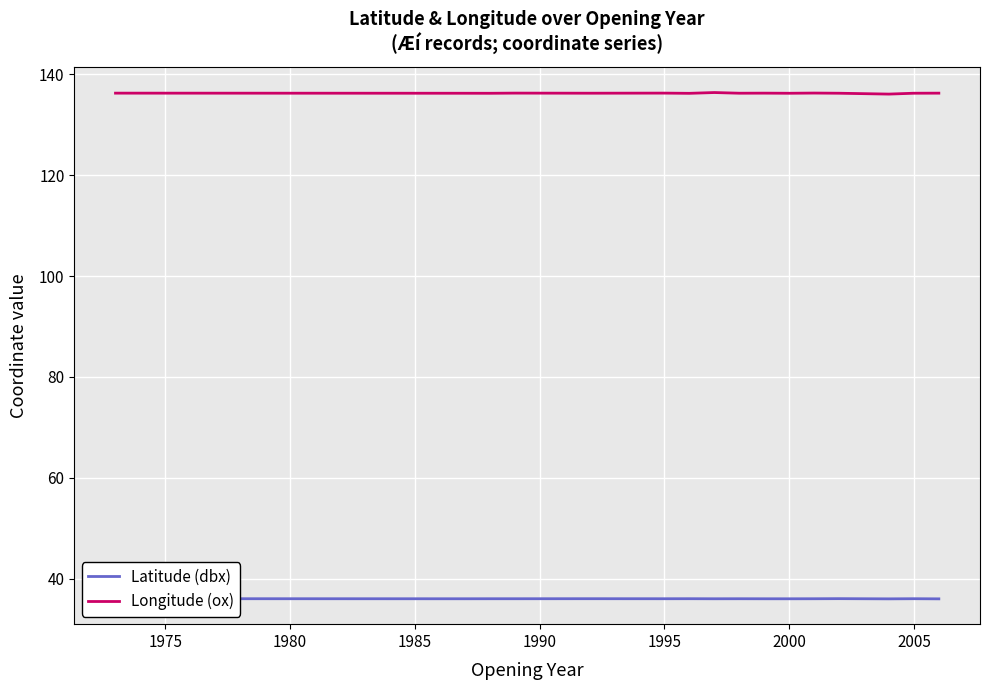

Which series has the largest range (max minus min)?

Longitude (ox)